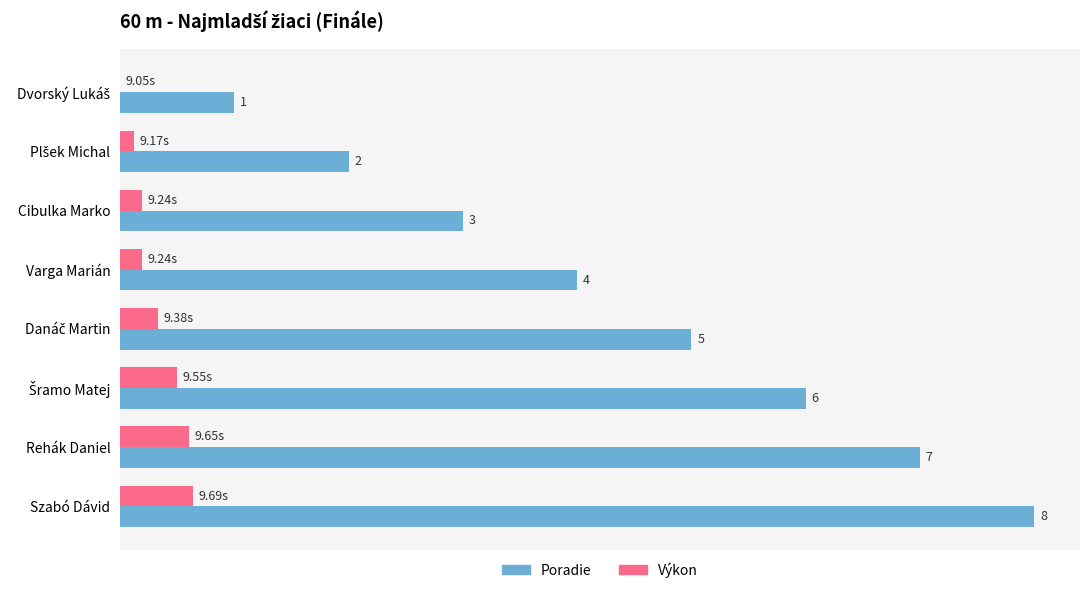

At which category is the sum across all series the highest?

Szabó Dávid